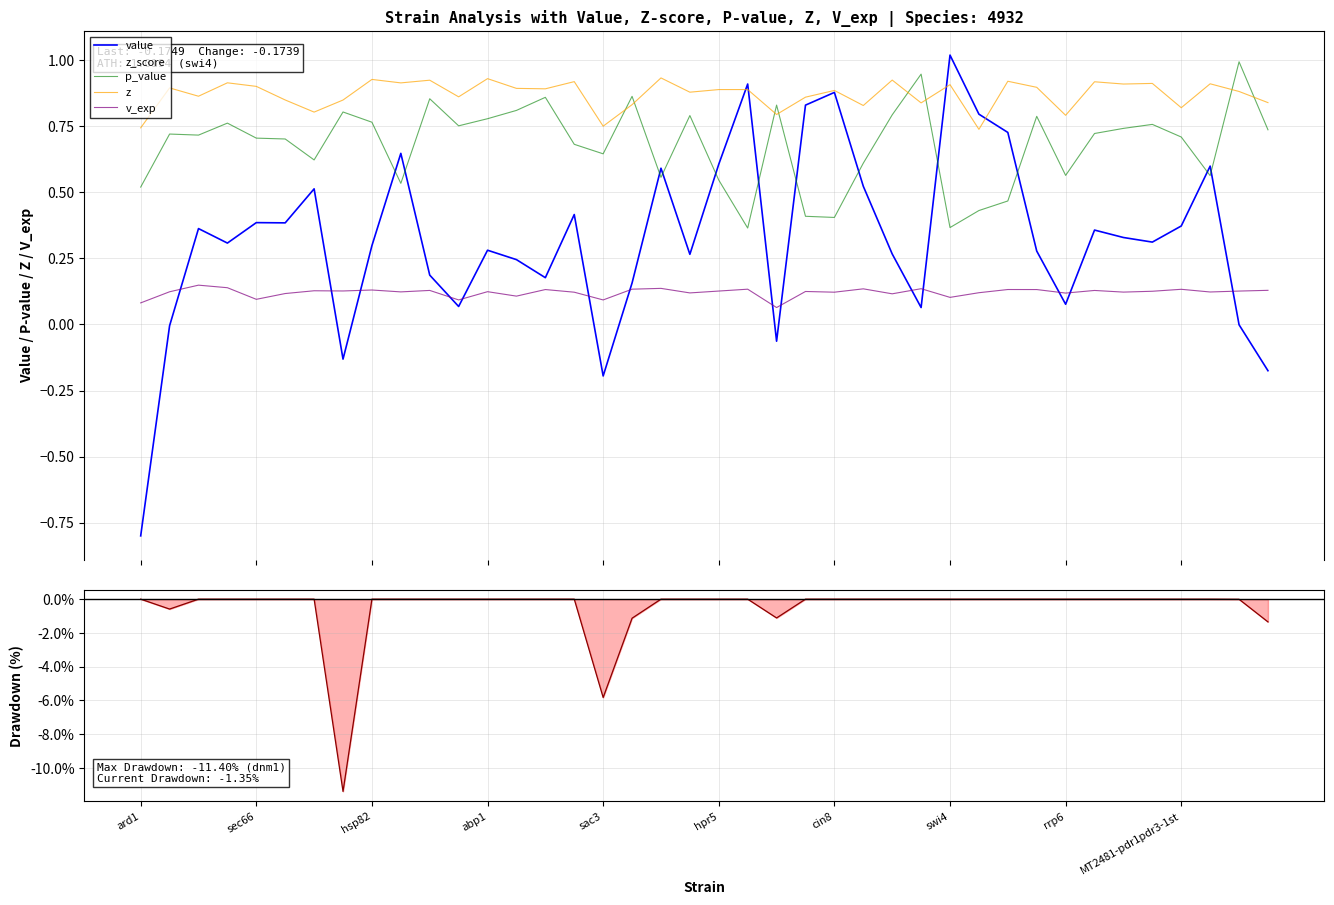

What value does the z_score series have at sac3?

-0.2